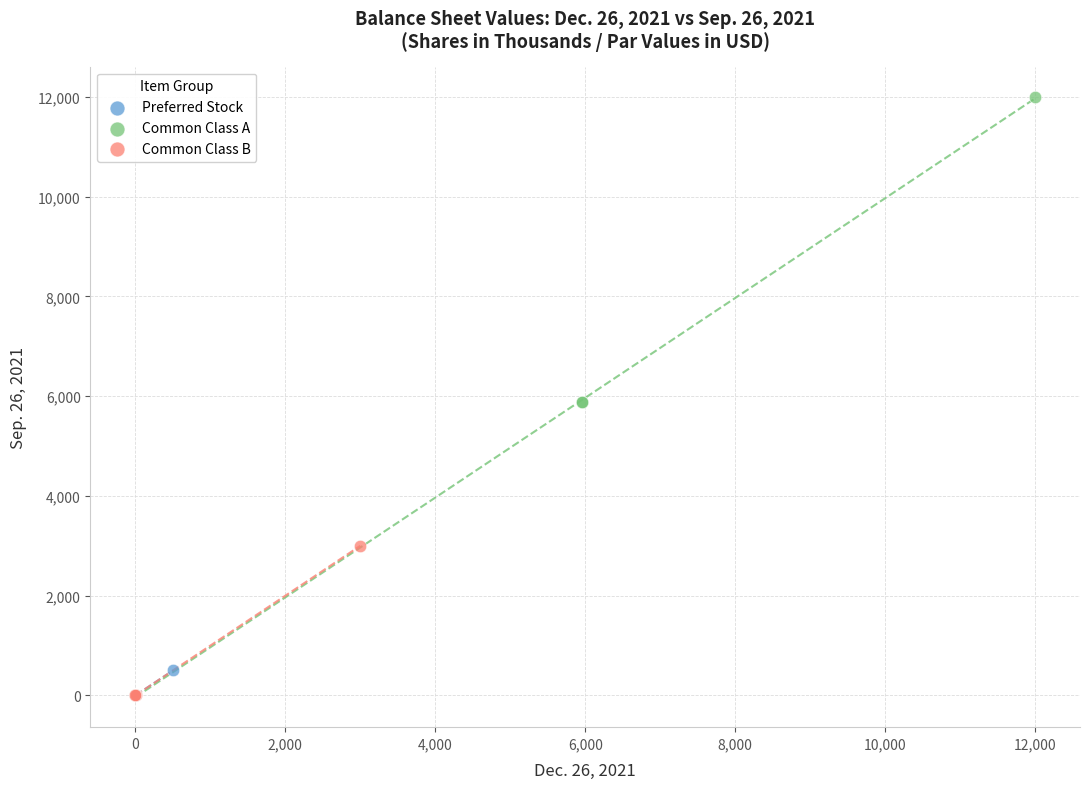

Which series contains the highest Y value?

Common Class A